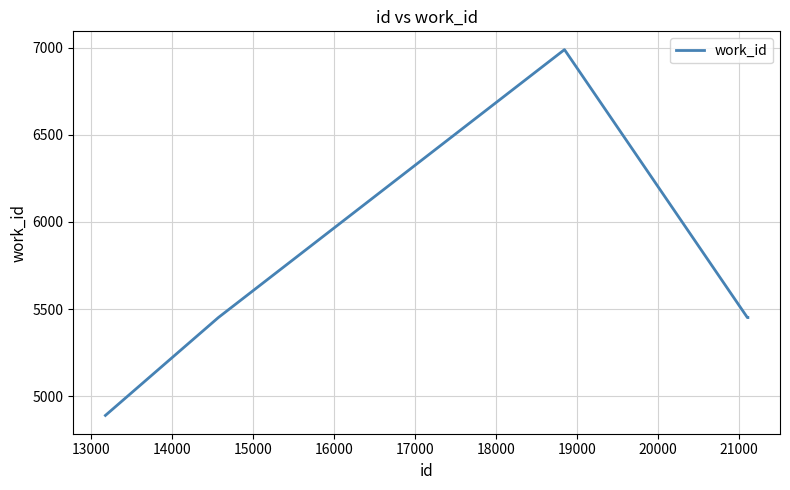

What is the maximum value shown in the chart?

6988